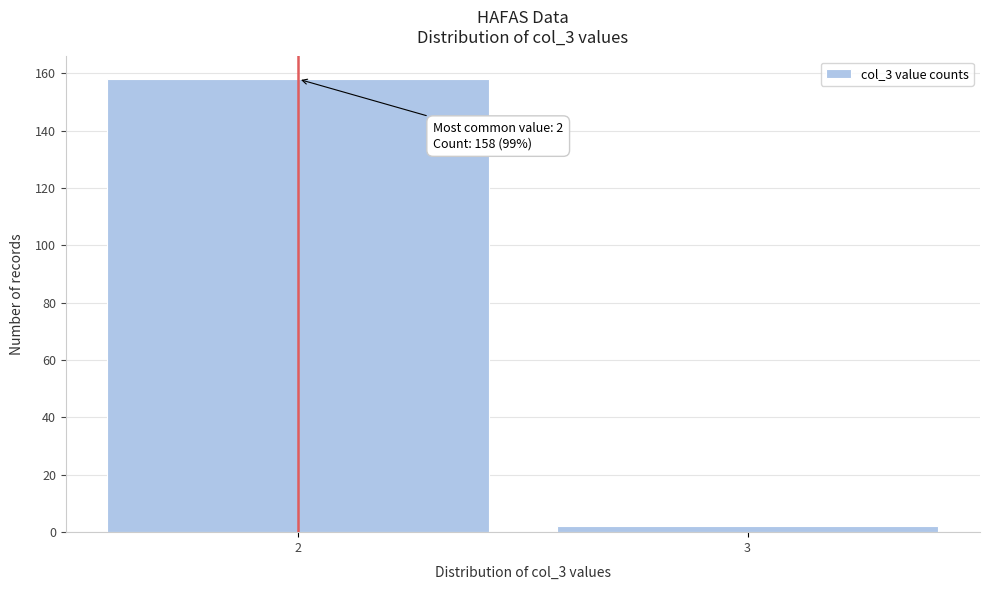

Reading left to right, what are all the values shown in this chart?

158	2